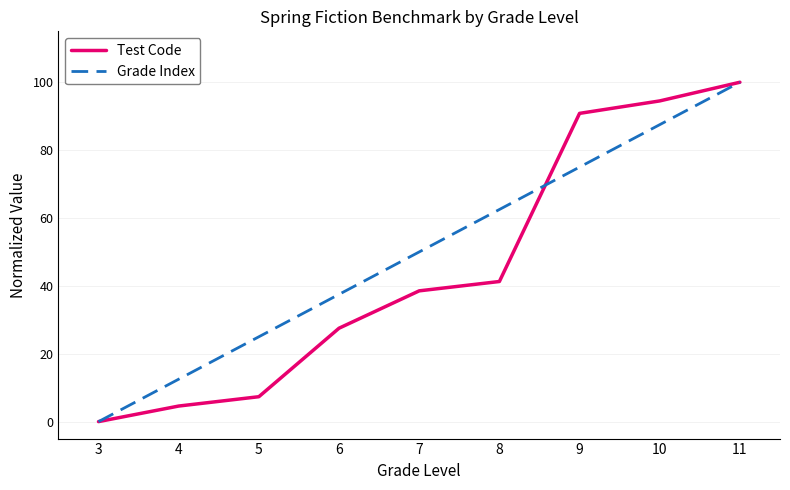

Rank the series by their average value, from lowest to highest.

Test Code, Grade Index